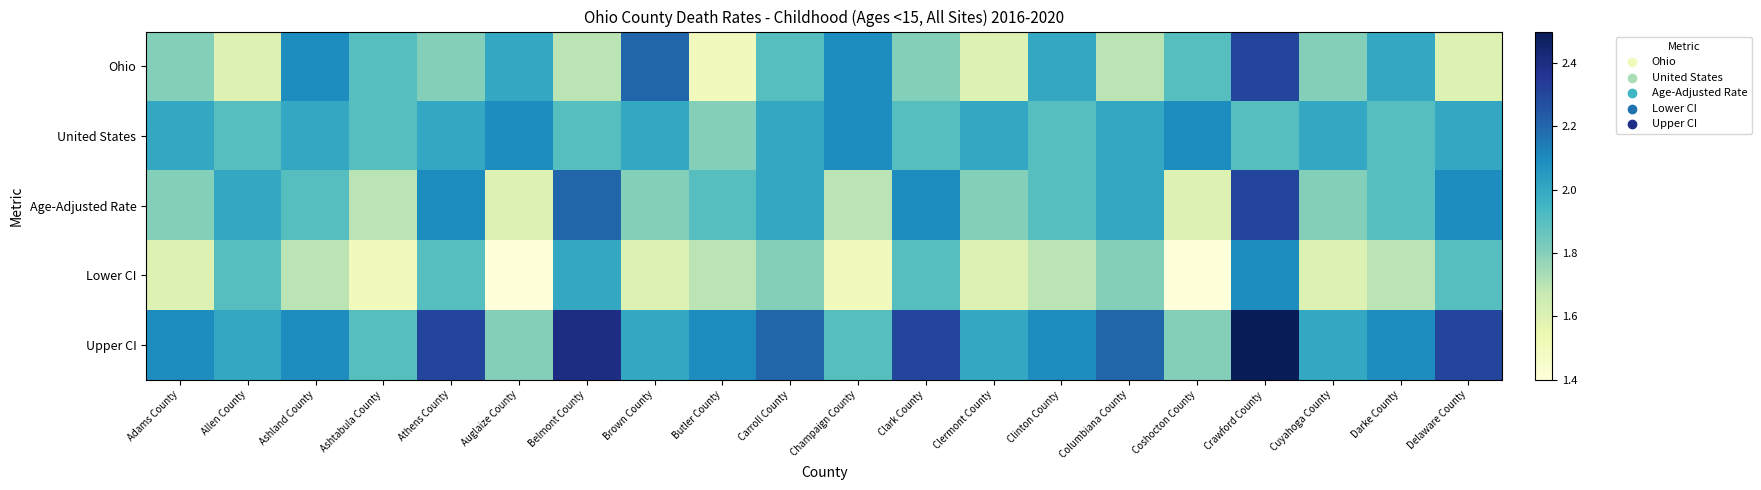

What is the greatest value displayed?

2.5